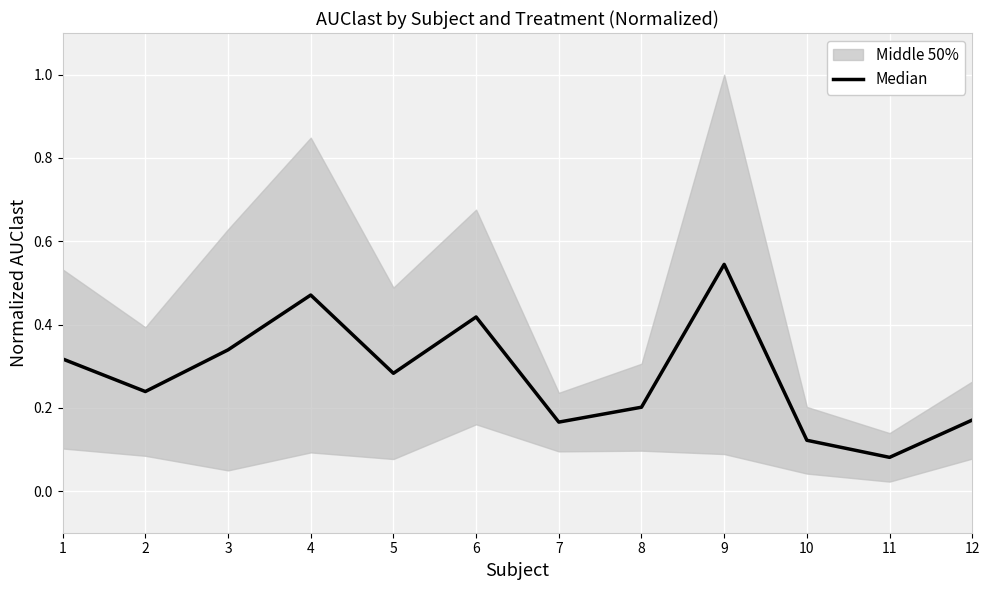

What is the value of the 1st point from the left?

0.3